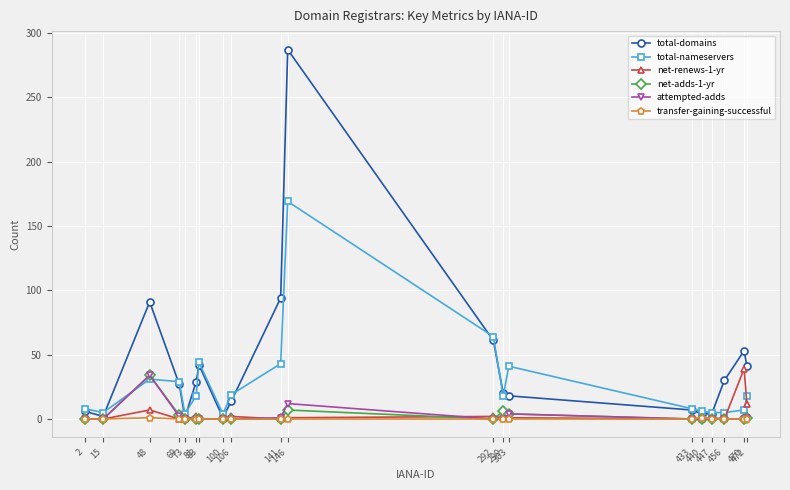

At which category does attempted-adds reach its first local peak?

48